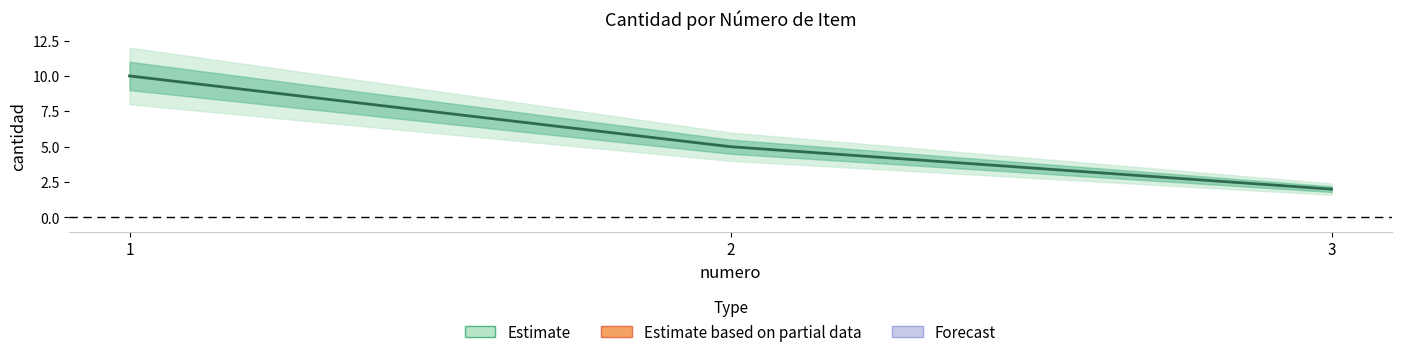

Rank the categories by value from lowest to highest.

3, 2, 1